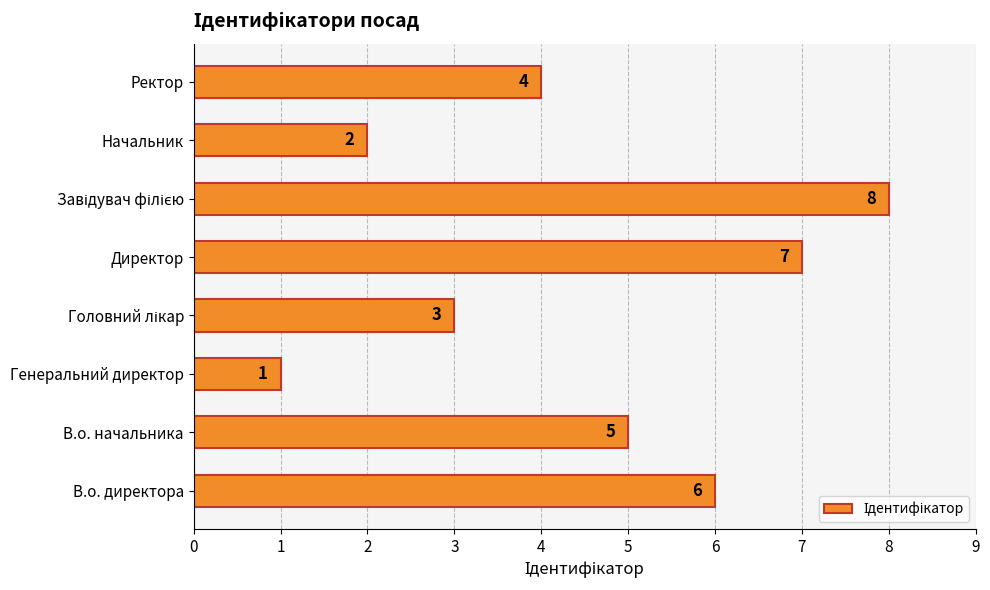

Which has a higher value, Генеральний директор or Начальник?

Начальник